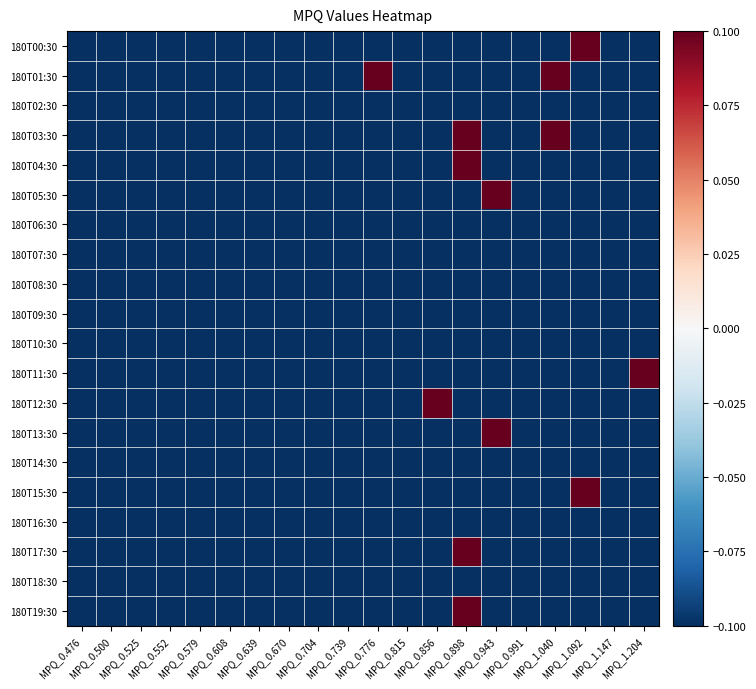

Which category has the lowest value across all series?

MPQ_0.476